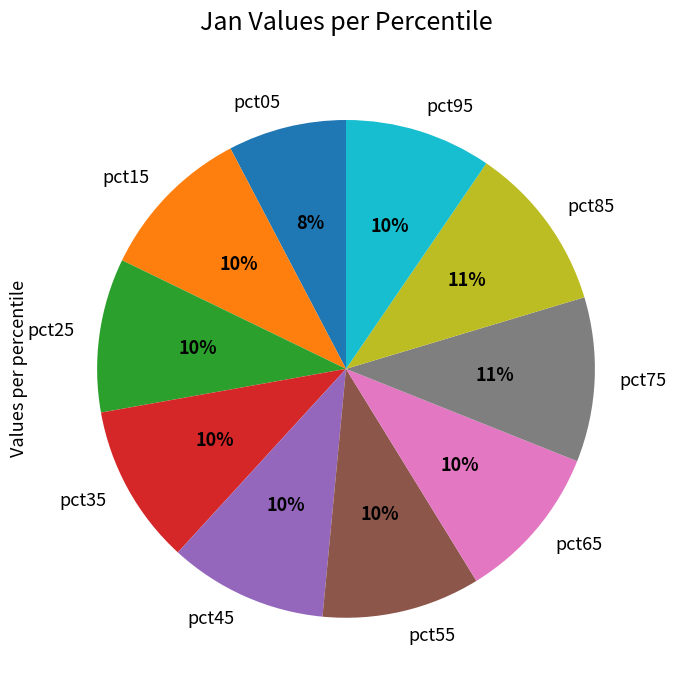

What percentage is the pct65 slice, to the nearest percent?

10%